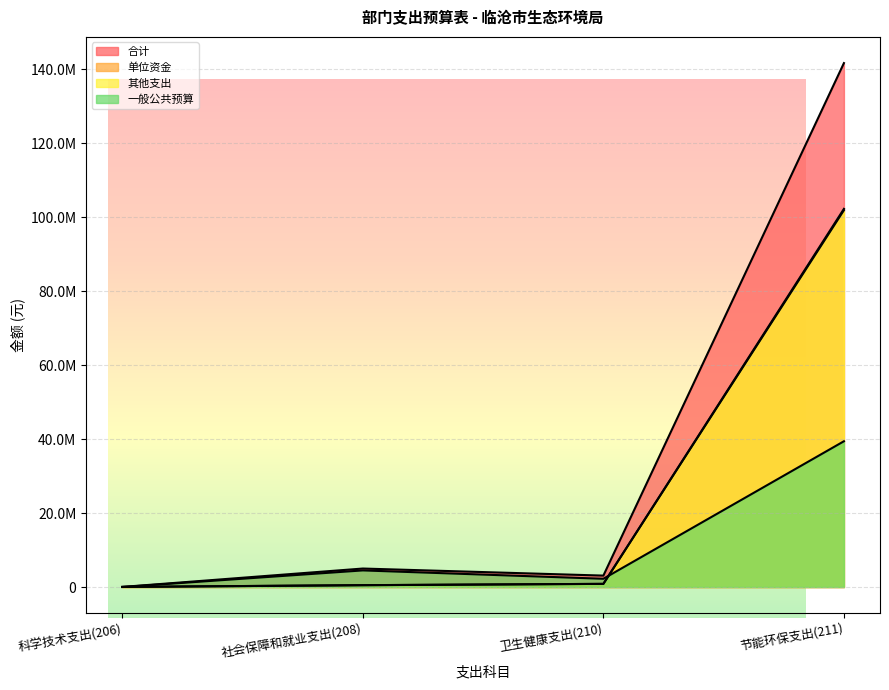

Which series has the widest spread of values?

合计